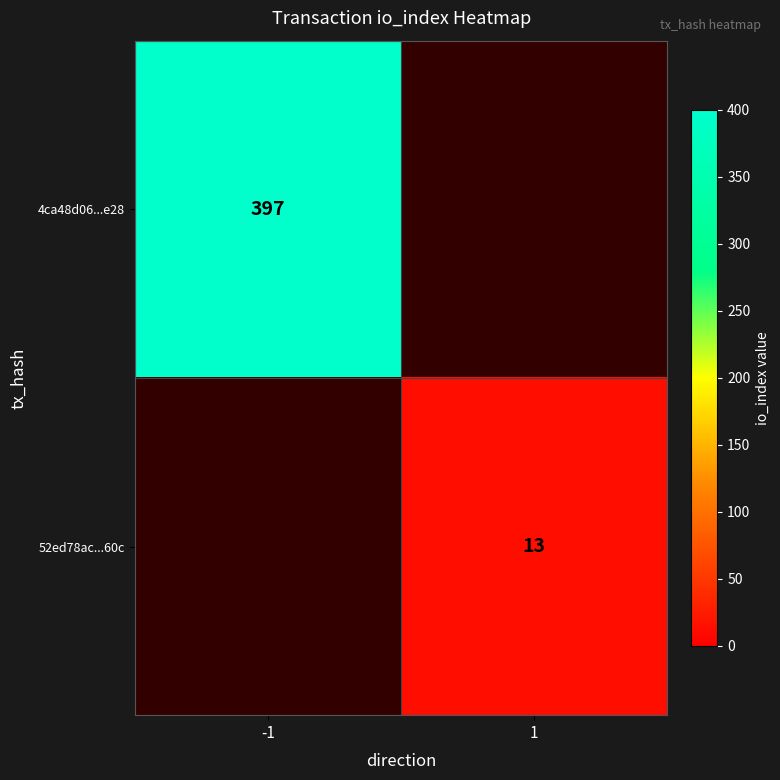

True or false: 52ed78ac...60c has a value of 6 at 1.

False